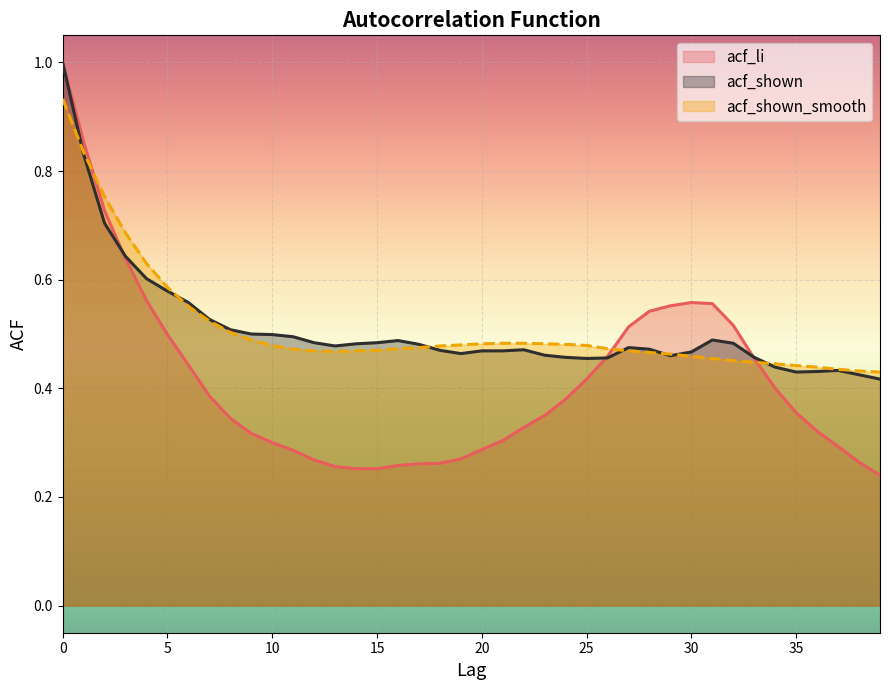

Where is acf_li nearest to the value 0?

39